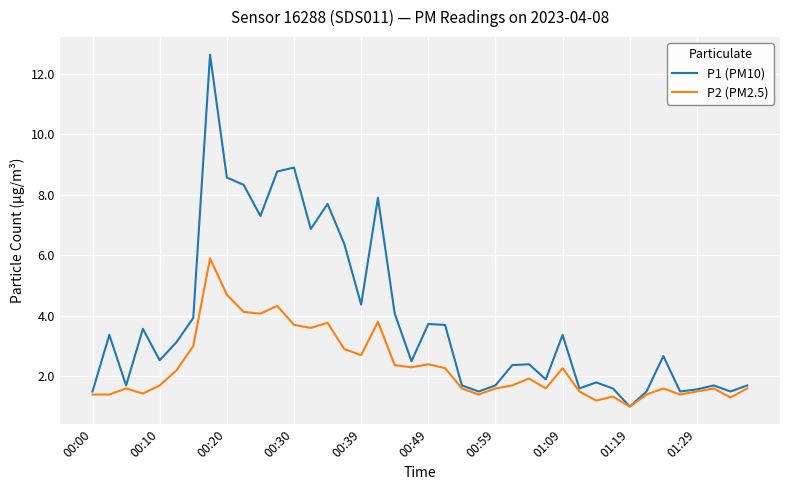

At how many categories does at least one series exceed 11?

1